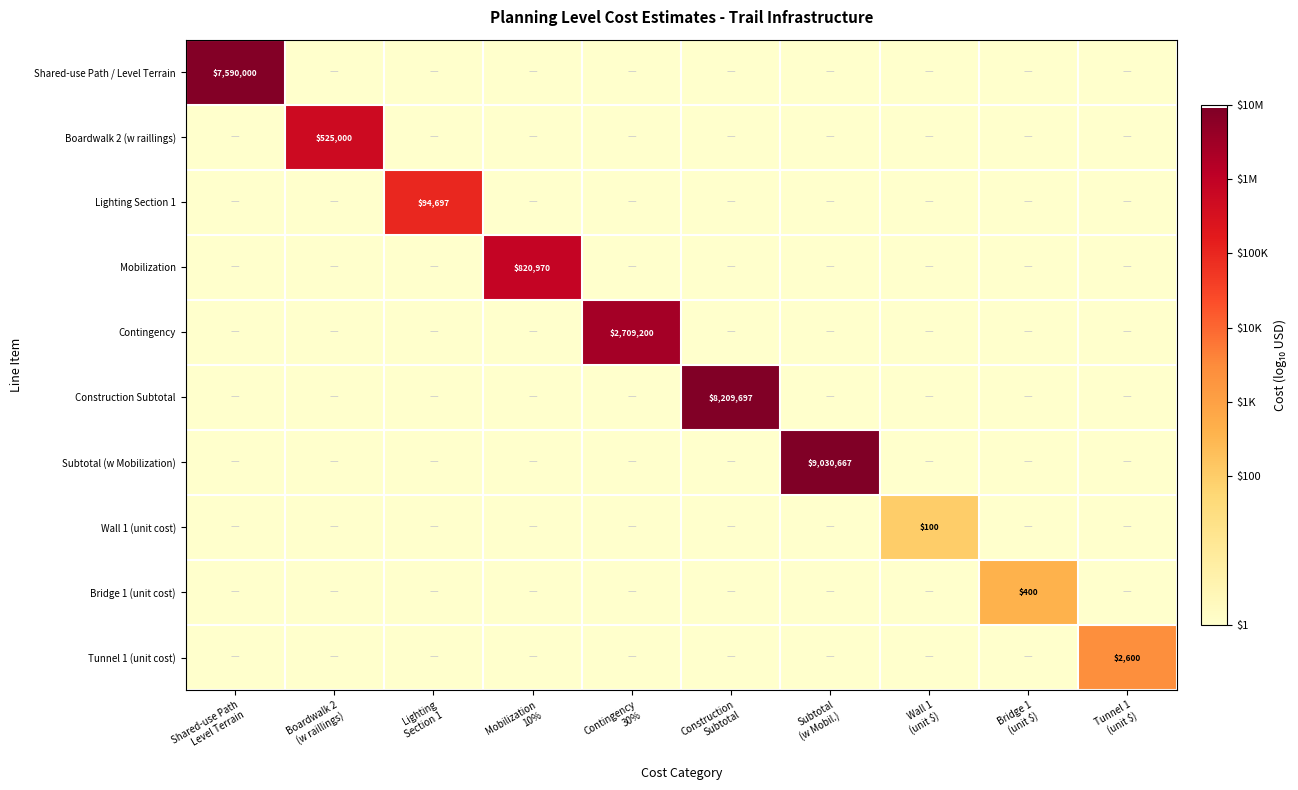

List the series in order of their peak value, lowest first.

Wall 1 (unit cost), Bridge 1 (unit cost), Tunnel 1 (unit cost), Lighting Section 1, Boardwalk 2 (w raillings), Mobilization, Contingency, Shared-use Path / Level Terrain, Construction Subtotal, Subtotal (w Mobilization)